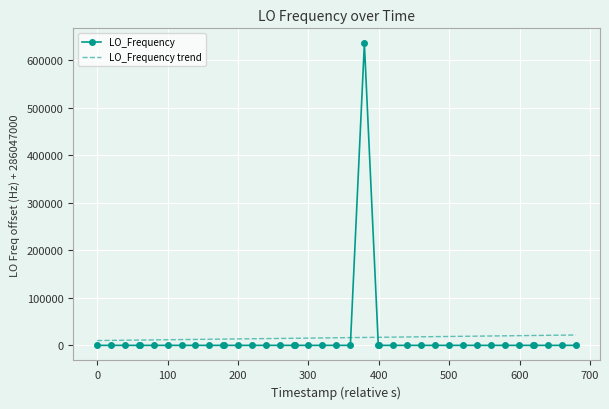

Rank the series by their maximum value, from highest to lowest.

LO_Frequency, LO_Frequency trend